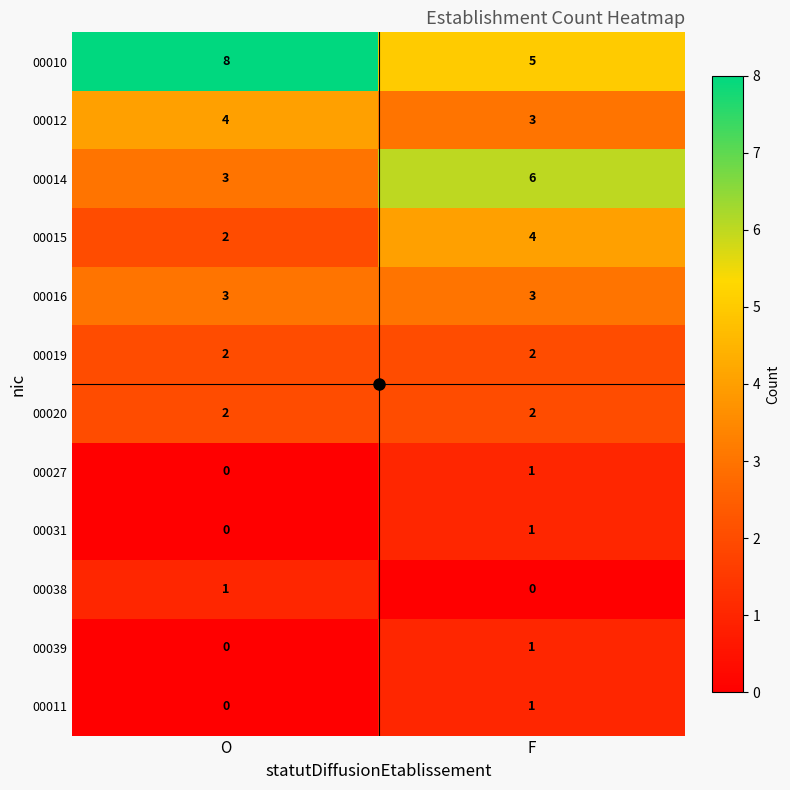

Which category has the highest value in the 00027 series?

F